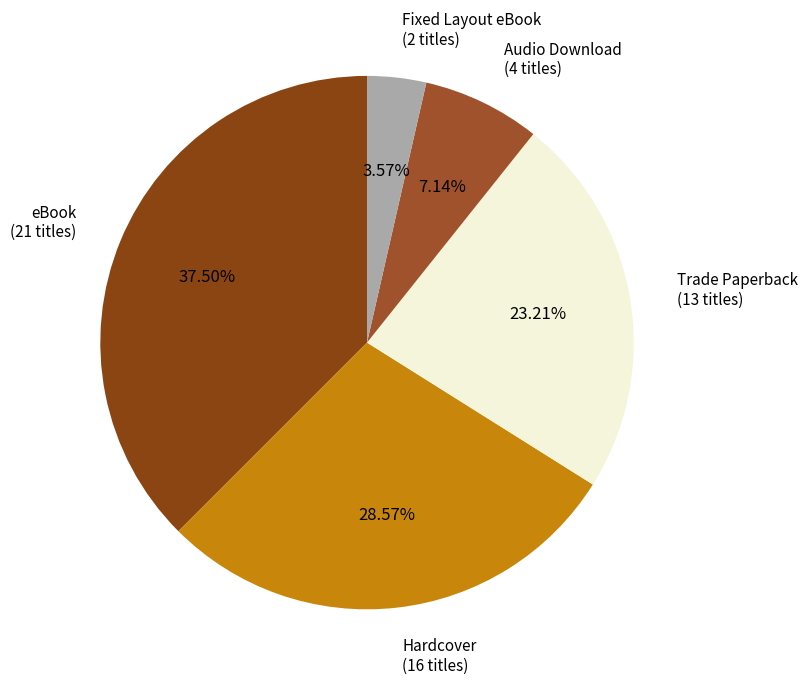

Rank the categories by value from highest to lowest.

eBook, Hardcover, Trade Paperback, Audio Download, Fixed Layout eBook